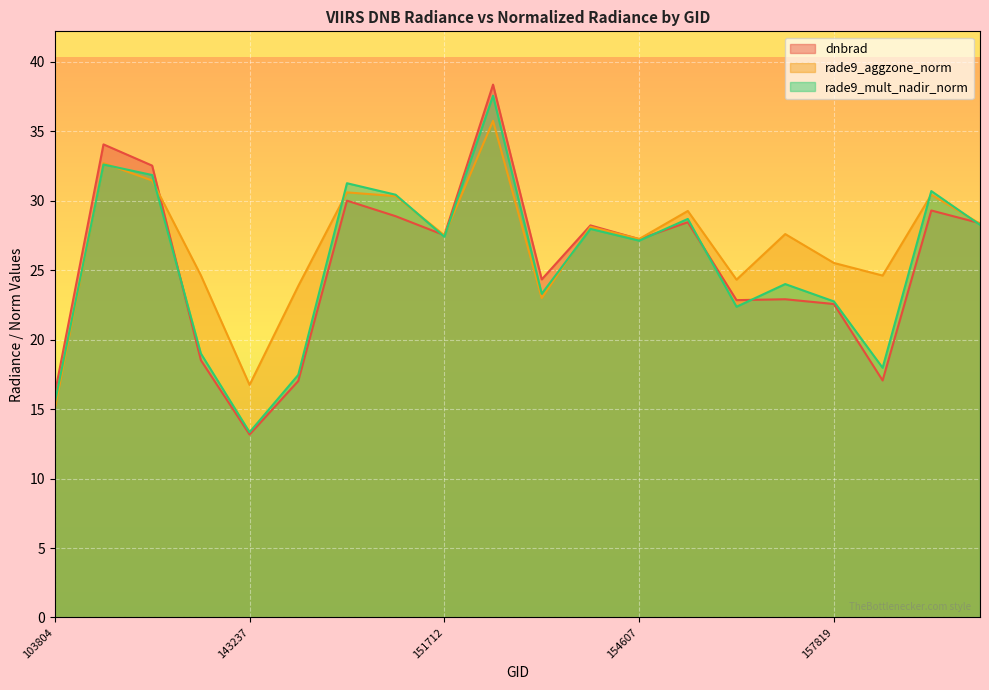

Where does the dnbrad series first go above 27?

107030